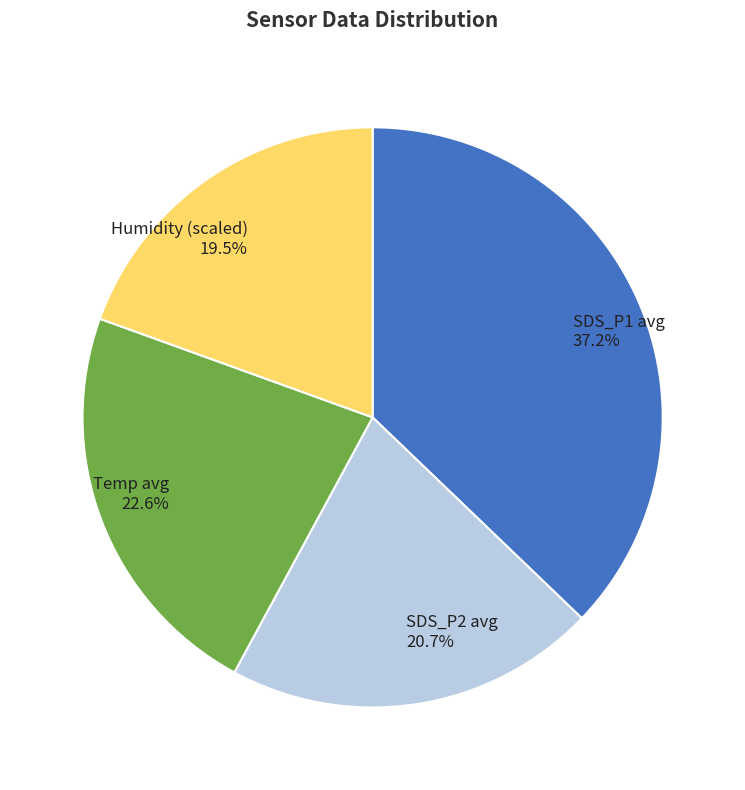

Combined, do Temp avg 22.6% and SDS_P1 avg 37.2% account for over 50%?

Yes